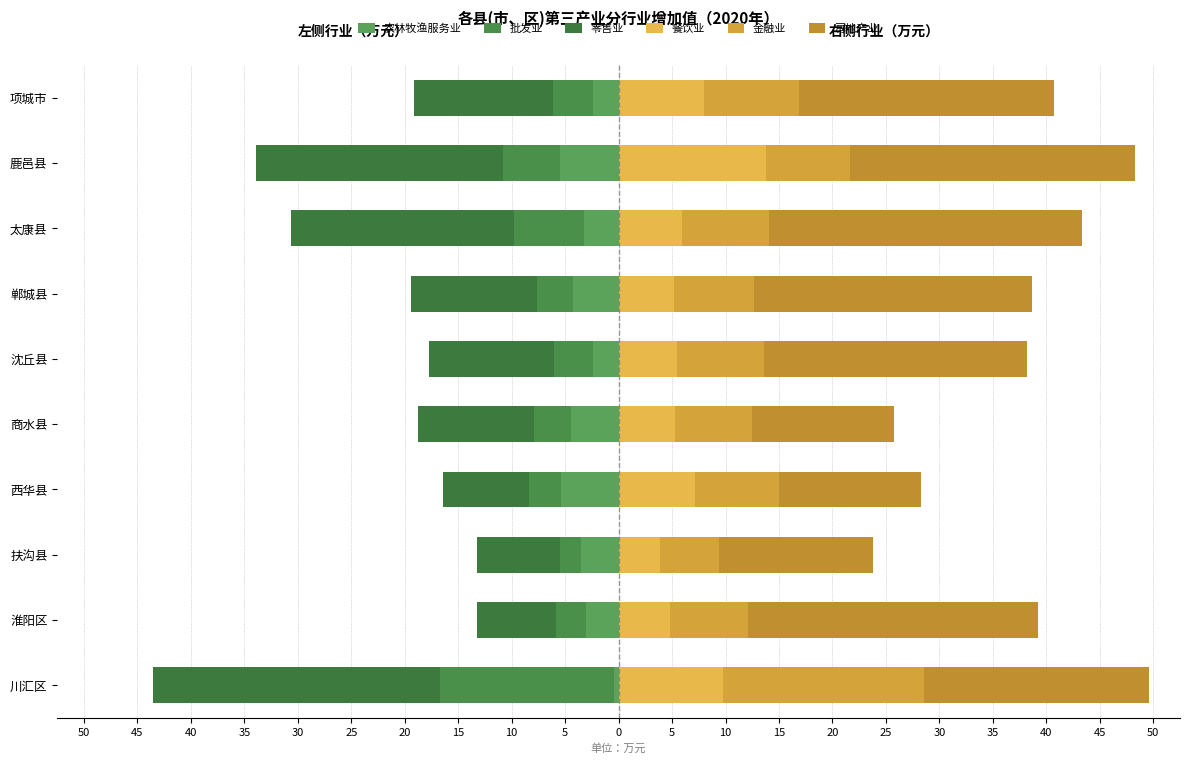

Is it true that 农林牧渔服务业 equals -9.3 at 10?

False